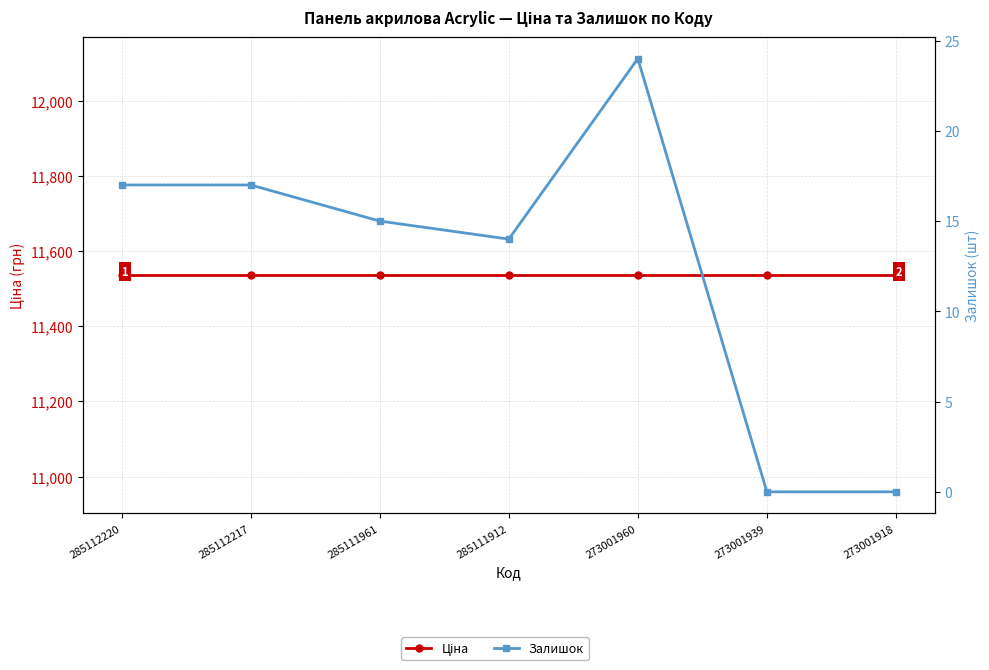

What is the sum of all Ціна values?

80753.7